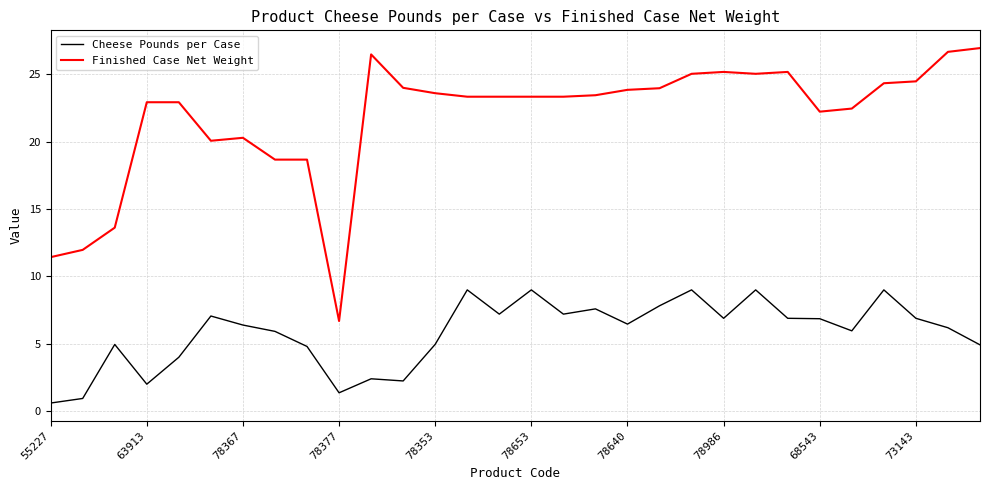

What is the difference between the second highest and second lowest values in the Finished Case Net Weight series?

15.2